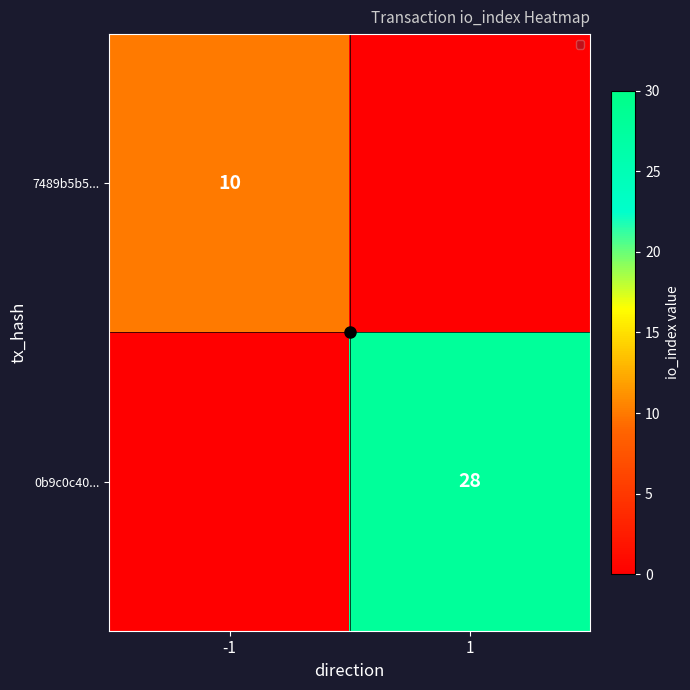

Between -1 and 1, which is larger?

-1